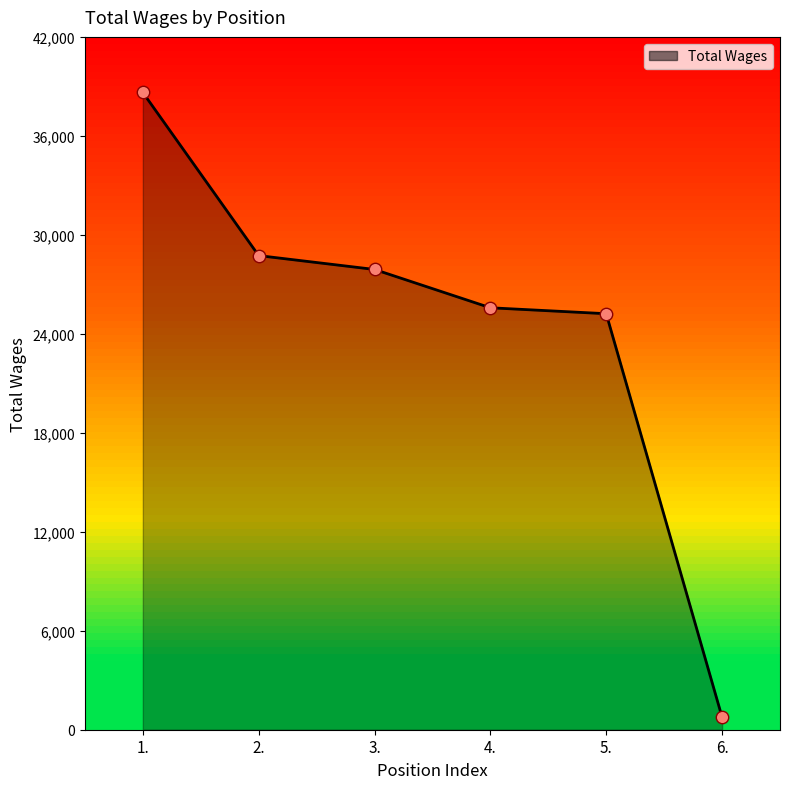

Which has a higher value, 6. or 2.?

2.